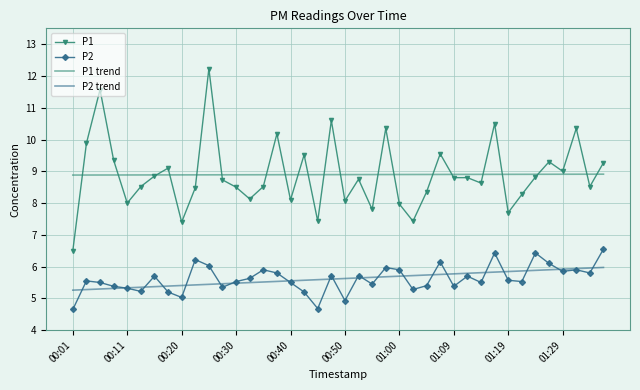

True or false: P2 trend and P1 cross at least once.

False